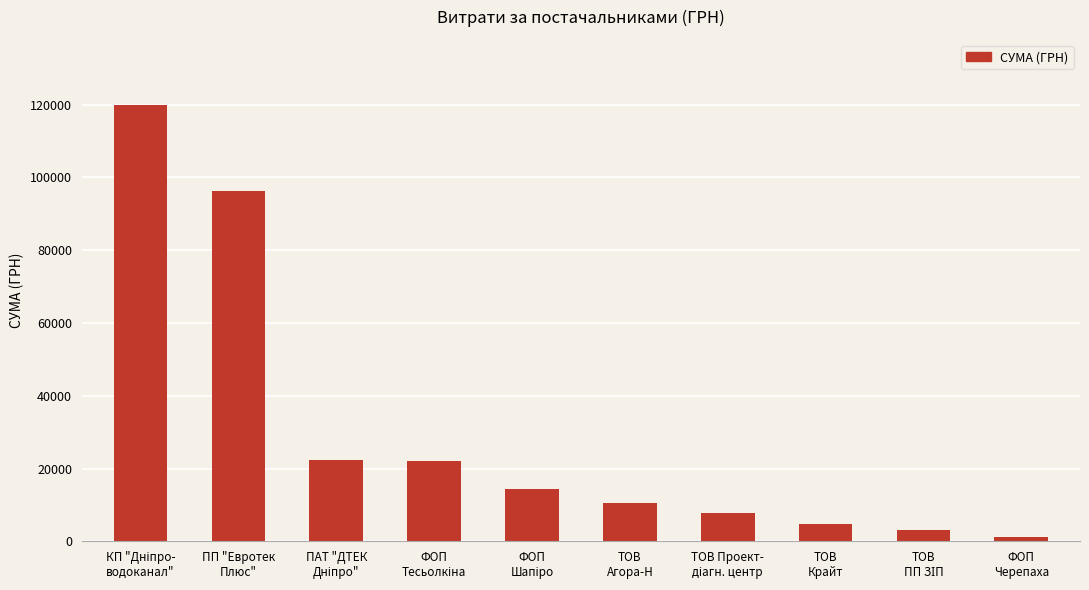

True or false: the data shows 10583.0 at ТОВ
Агора-Н.

True